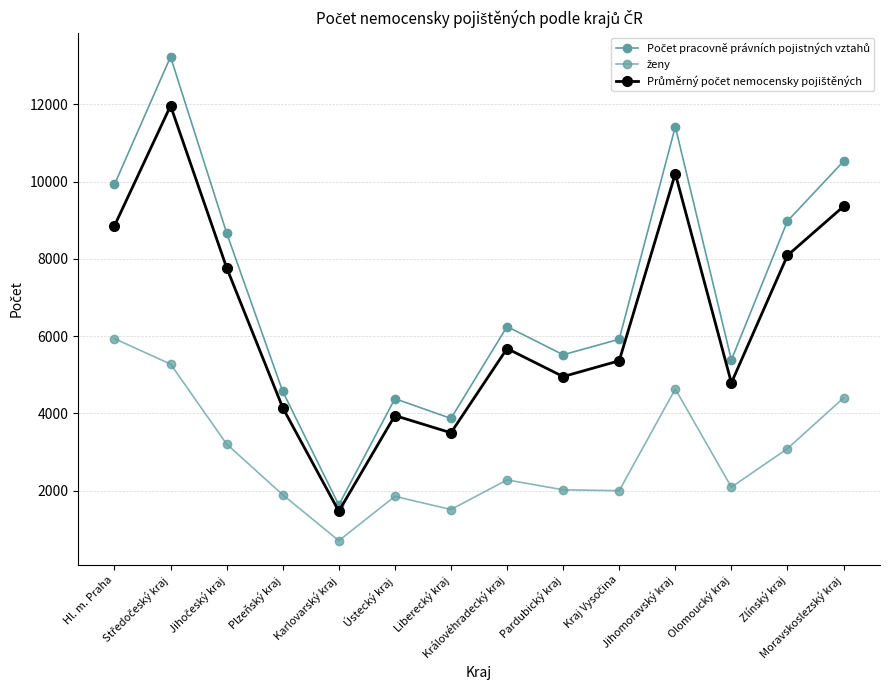

What value does the ženy series have at Pardubický kraj?

2025.0